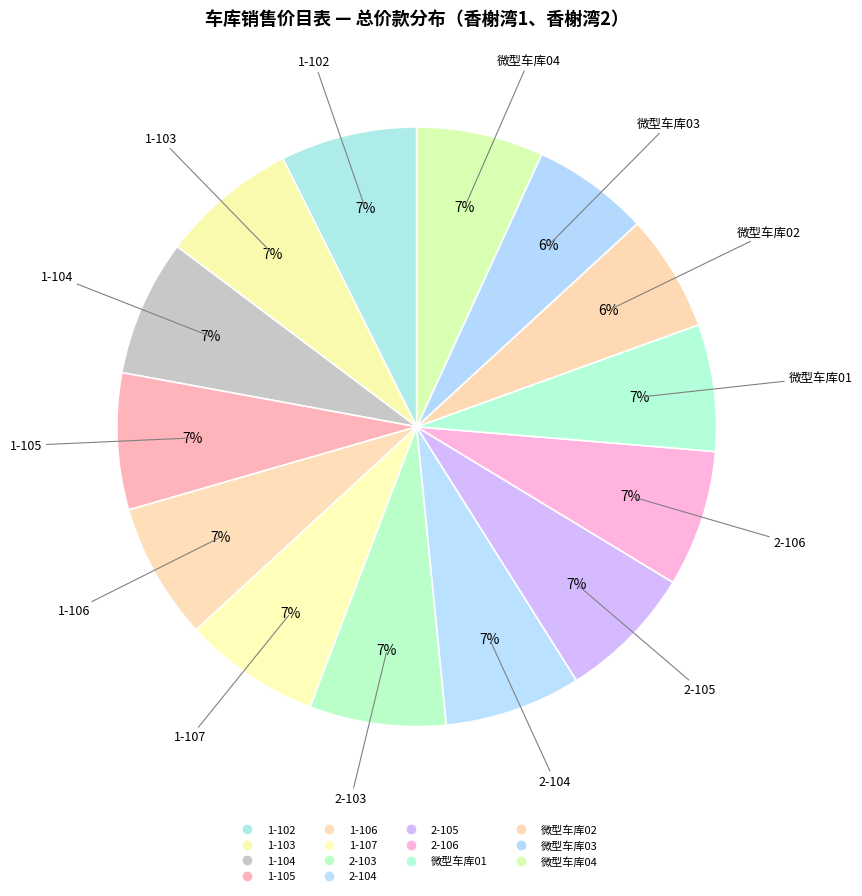

Which has a higher value, 微型车库04 or 微型车库01?

微型车库04